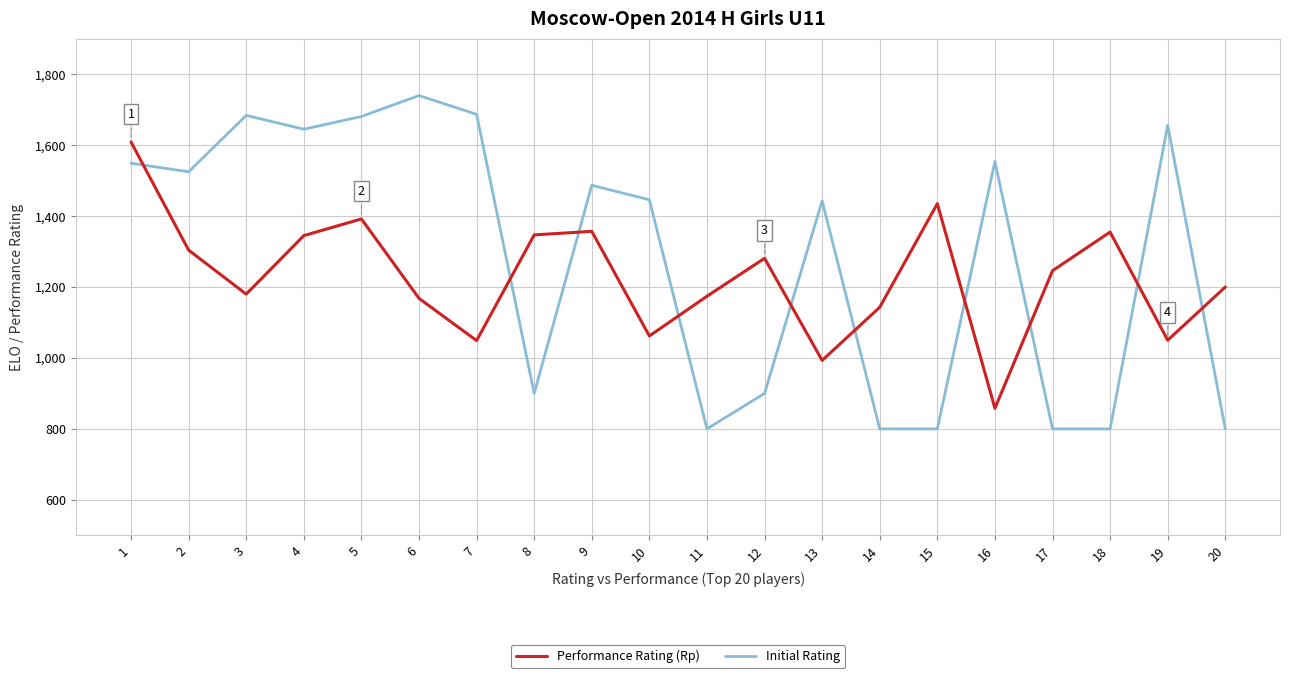

At which category is the sum across all series the highest?

1